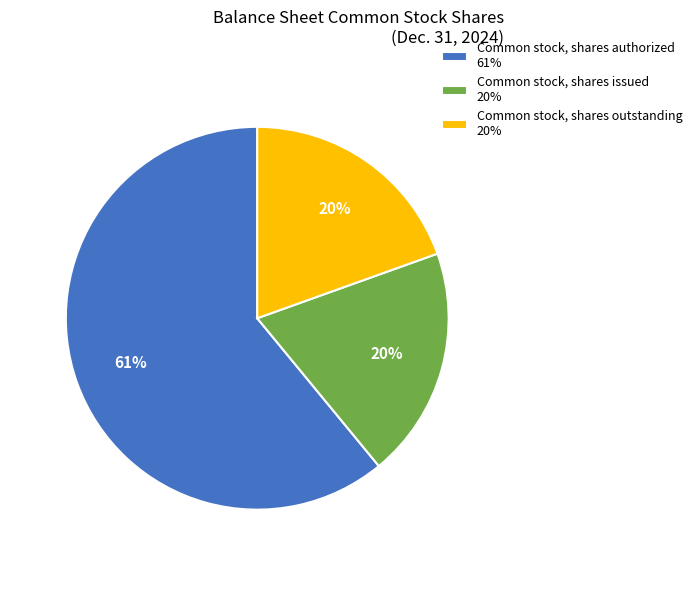

To the nearest percent, what is the average slice percentage?

33%